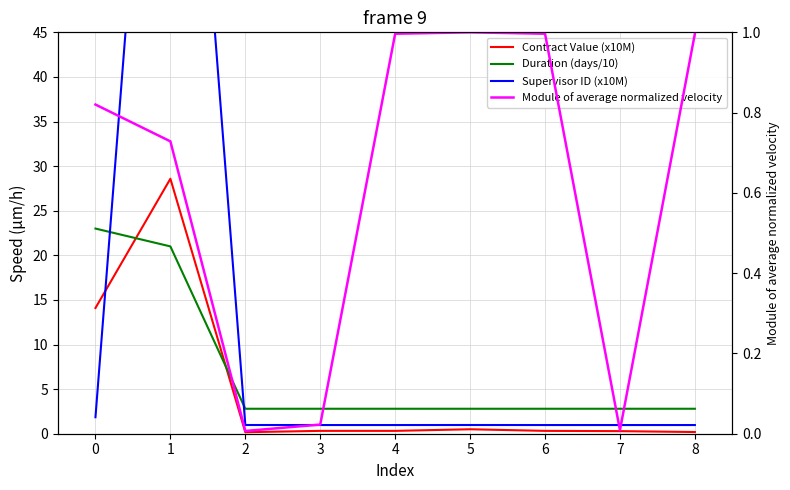

How many times do Contract Value (x10M) and Duration (days/10) cross each other?

2